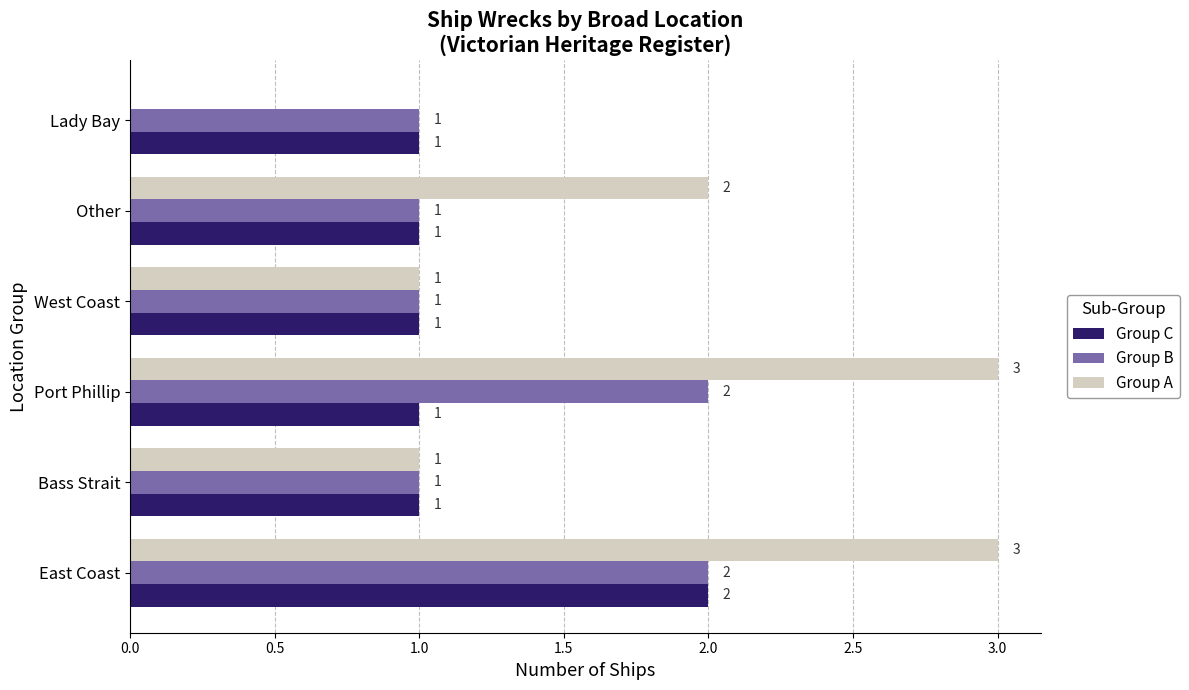

What is the average value of the Group B series?

1